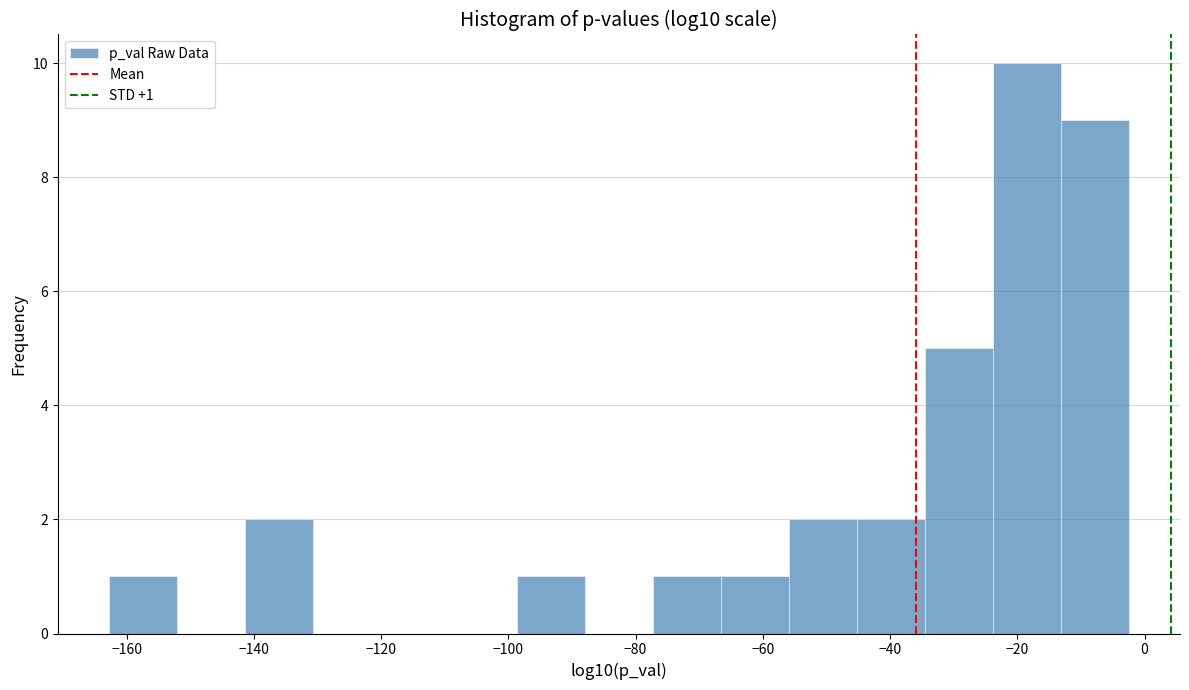

Over which range of the x-axis is the bar tallest?

-24 to -14